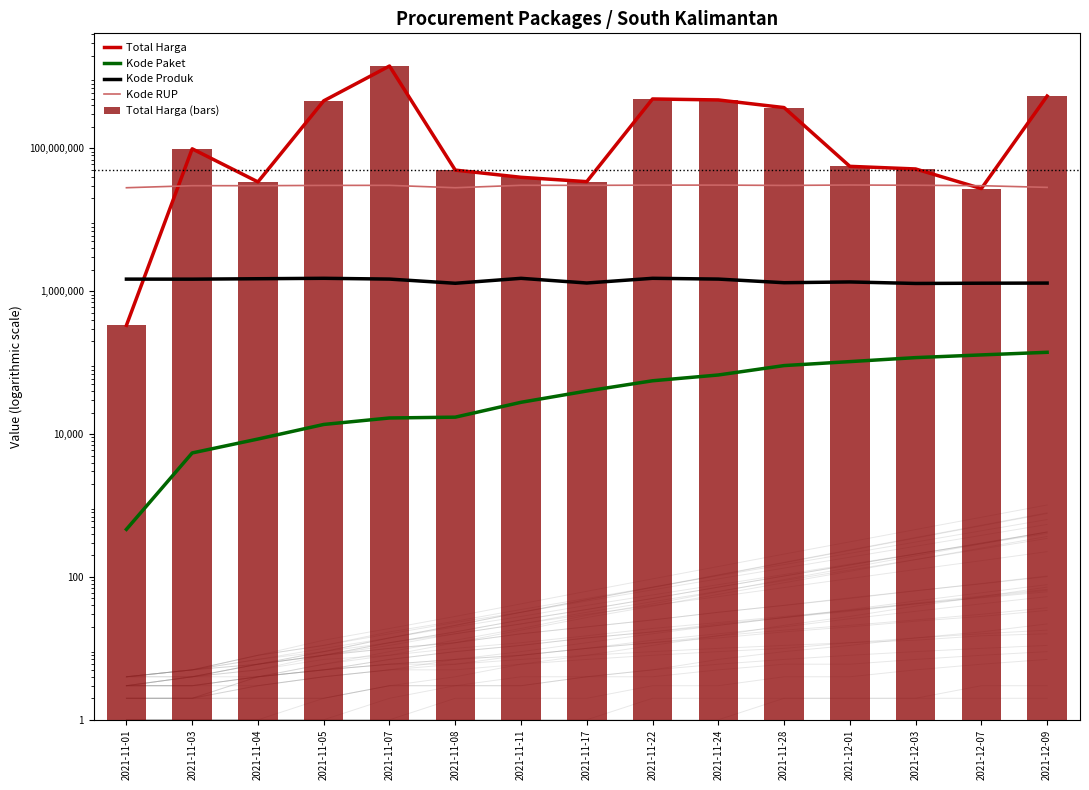

At which label does Kode Paket first exceed 40112?

2021-11-22